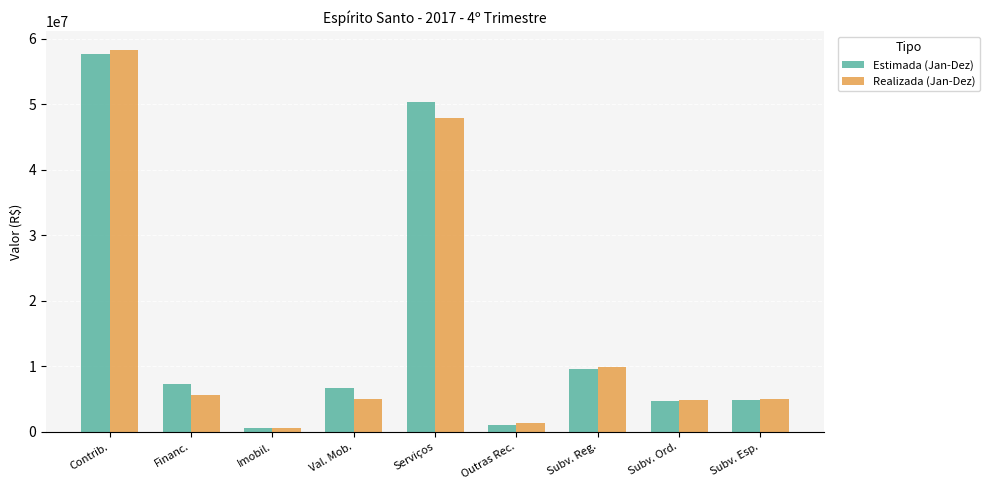

Where is Estimada (Jan-Dez) nearest to the value 29134341?

Subv. Reg.